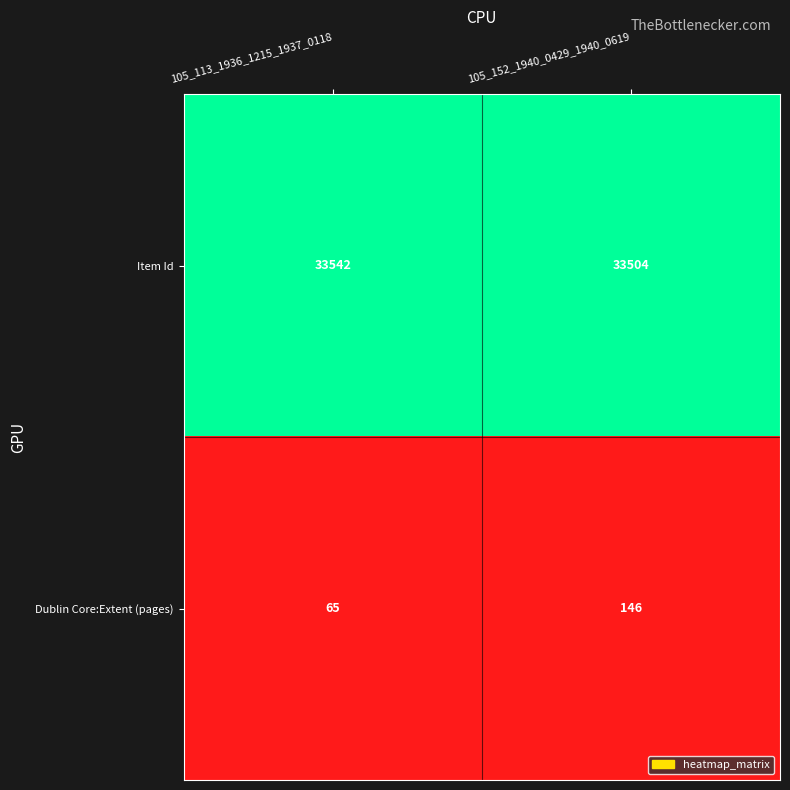

What is the difference between the highest and lowest values at 105_152_1940_0429_1940_0619?

33358